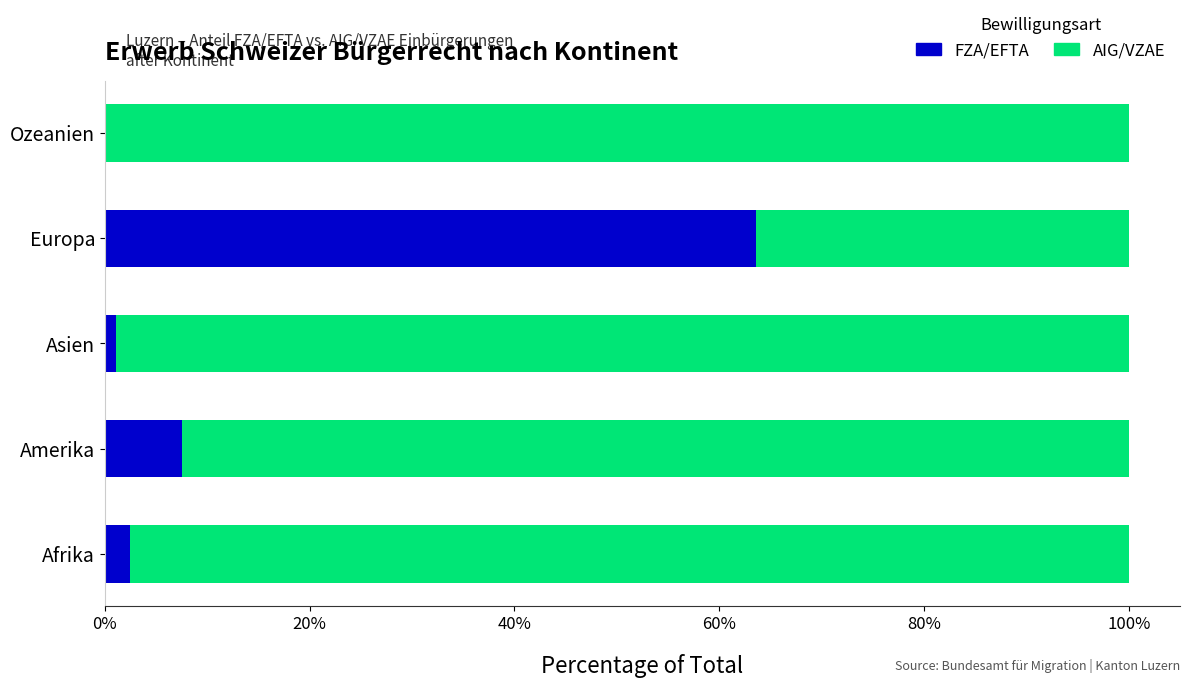

How many data points in FZA/EFTA are above 2?

3